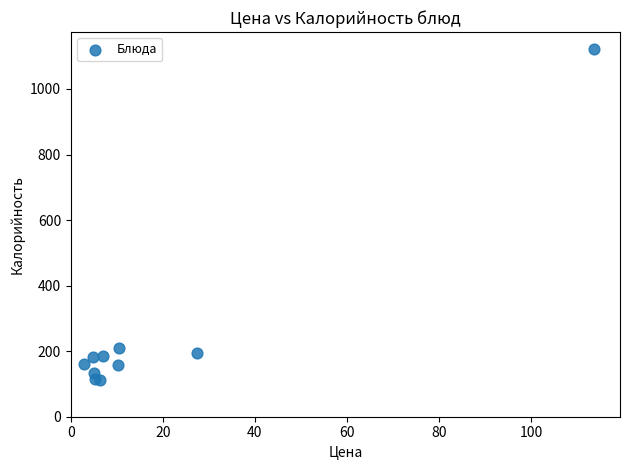

What Y value in the scatter plot is closest to 616?

208.6